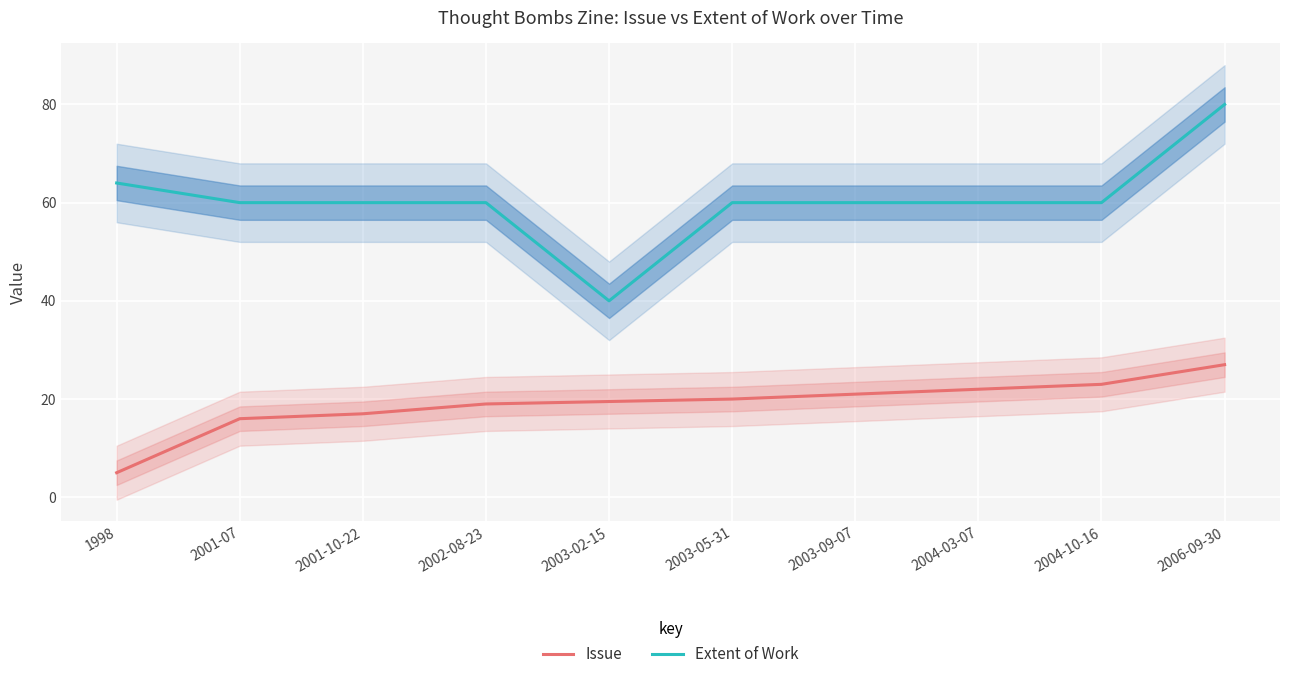

How many distinct data groups are displayed?

2